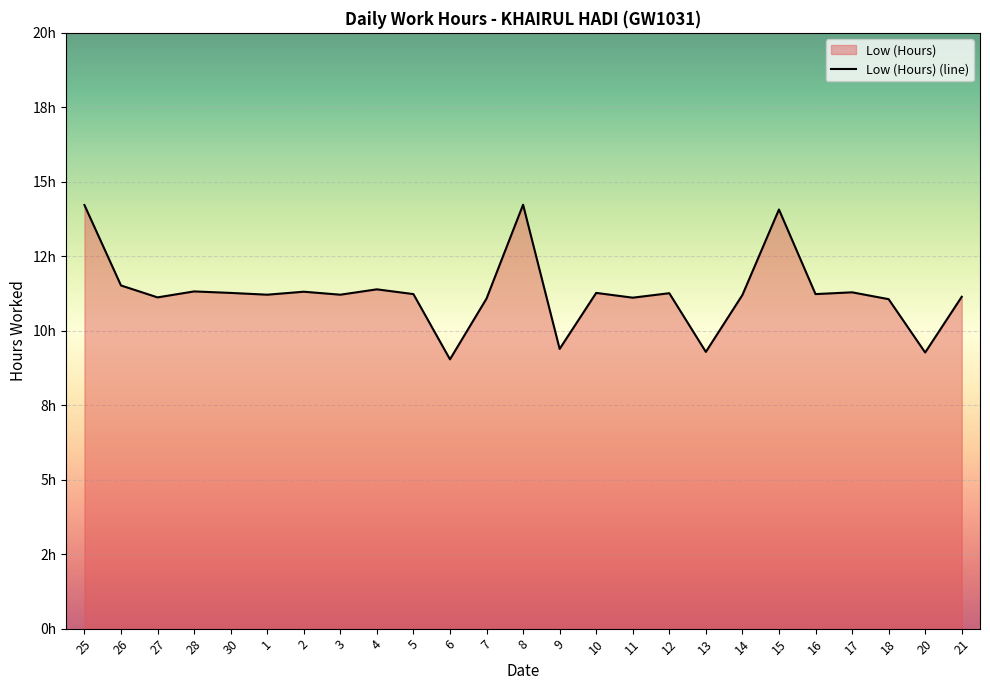

Reading left to right, list all the values displayed in this chart.

14.2	11.5	11.1	11.3	11.3	11.2	11.3	11.2	11.4	11.2	9.0	11.1	14.2	9.4	11.3	11.1	11.3	9.3	11.2	14.1	11.2	11.3	11.1	9.3	11.1